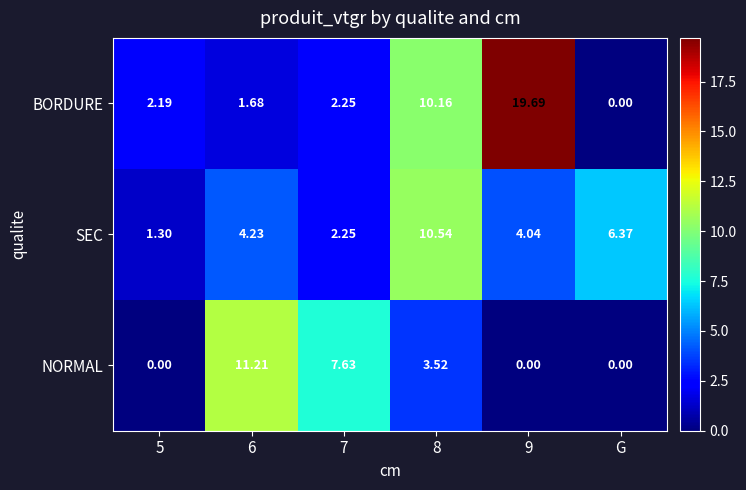

Which series changed the most between 7 and 9?

BORDURE